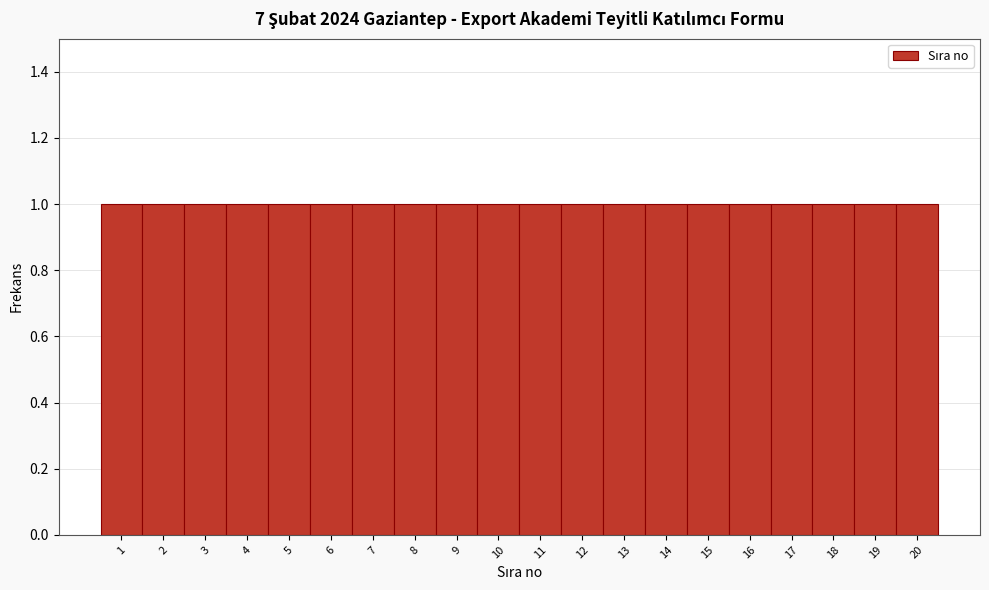

Reading left to right, transcribe this chart: for each bar, give the range it covers on the x-axis and its height. The values are not printed on the chart, so give them approximately, as read against the axis.

0.5 to 1.5: 1
1.5 to 2.5: 1
2.5 to 3.5: 1
3.5 to 4.5: 1
4.5 to 5.5: 1
5.5 to 6.5: 1
6.5 to 7.5: 1
7.5 to 8.5: 1
8.5 to 9.5: 1
9.5 to 10.5: 1
10.5 to 11.5: 1
11.5 to 12.5: 1
12.5 to 13.5: 1
13.5 to 14.5: 1
14.5 to 15.5: 1
15.5 to 16.5: 1
16.5 to 17.5: 1
17.5 to 18.5: 1
18.5 to 19.5: 1
19.5 to 20.5: 1